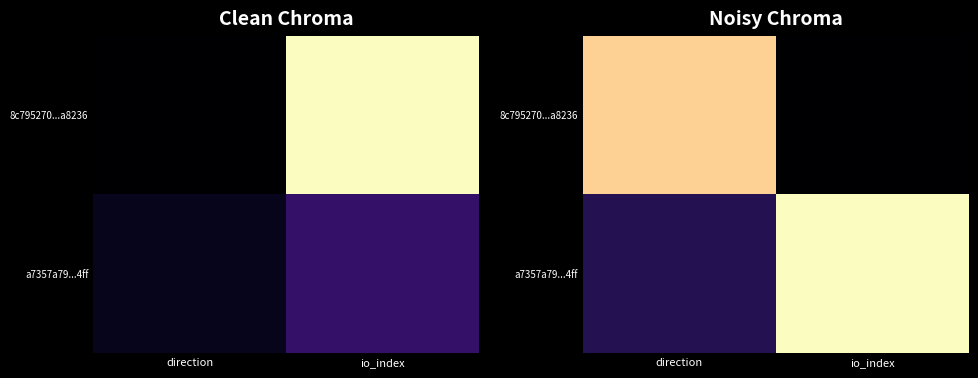

List the series in order of their peak value, lowest first.

8c795270...a8236, a7357a79...4ff